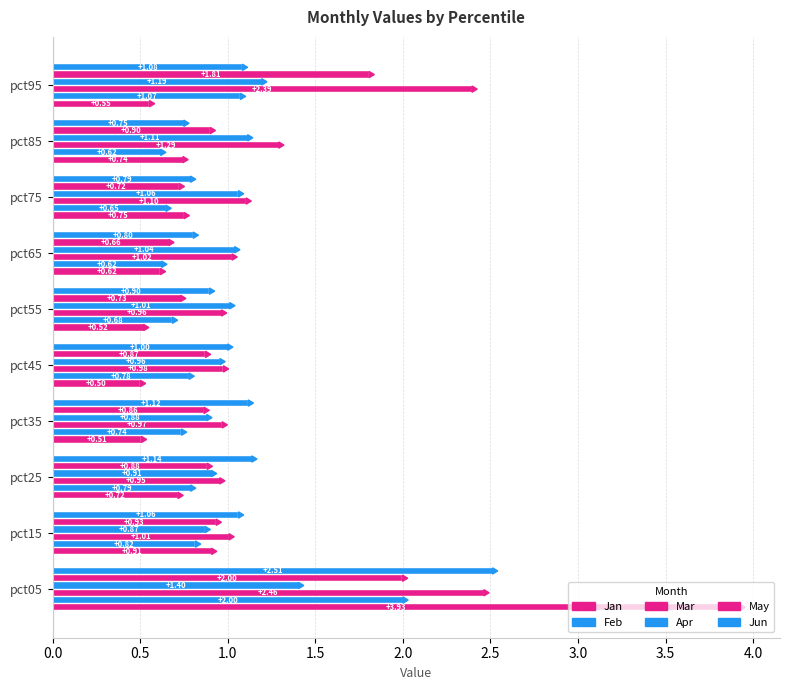

How many data points in Jun are less than 1?

5